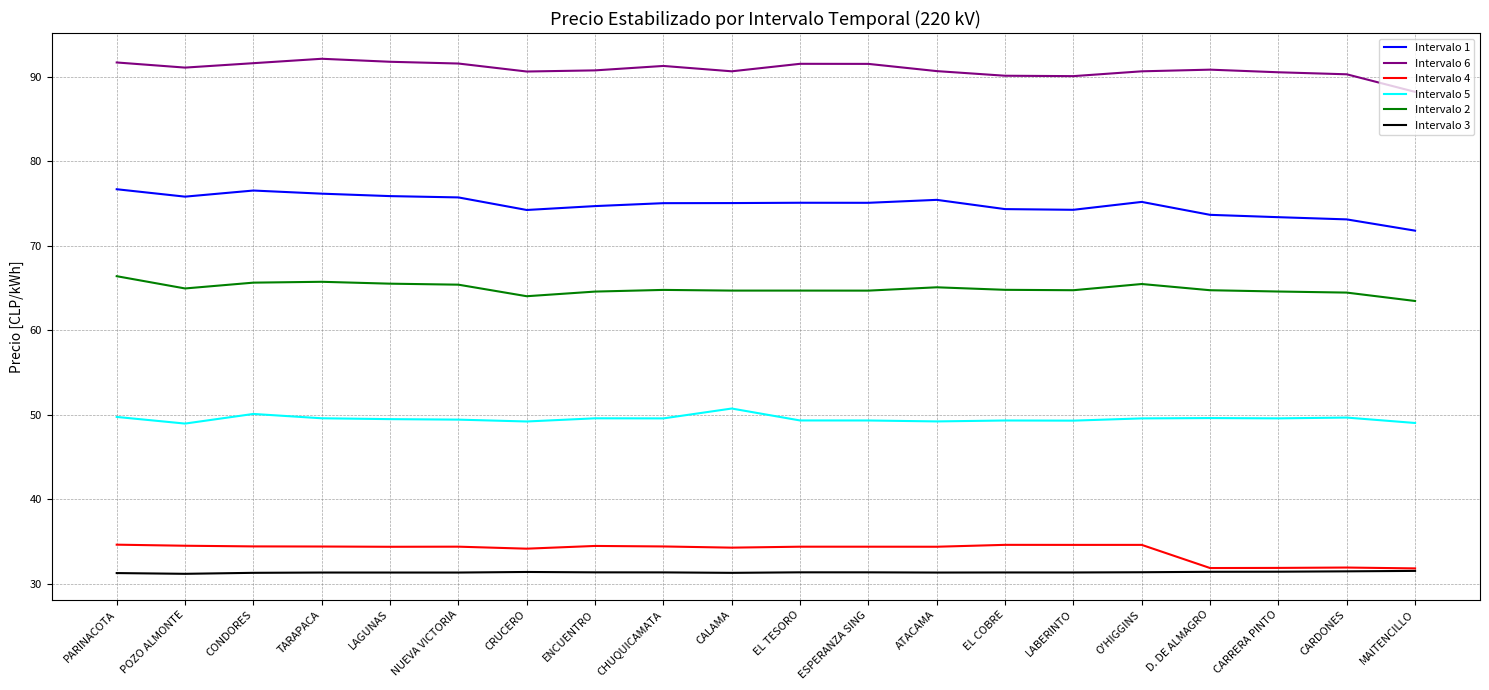

The value of Intervalo 3 at TARAPACA is 31.3. True or false?

True